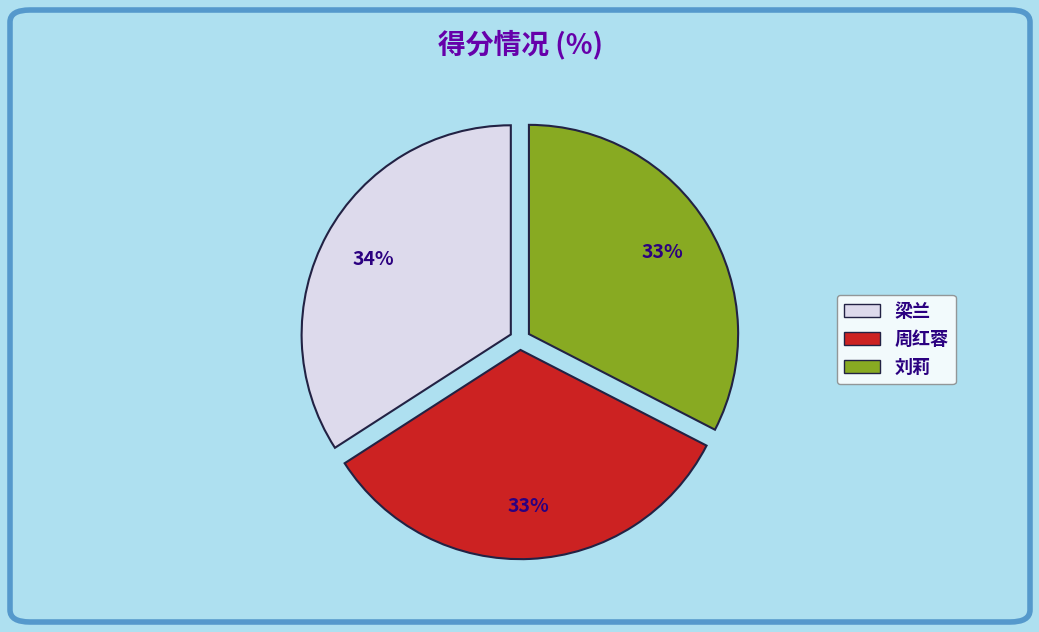

Which category has the biggest portion of the pie?

梁兰